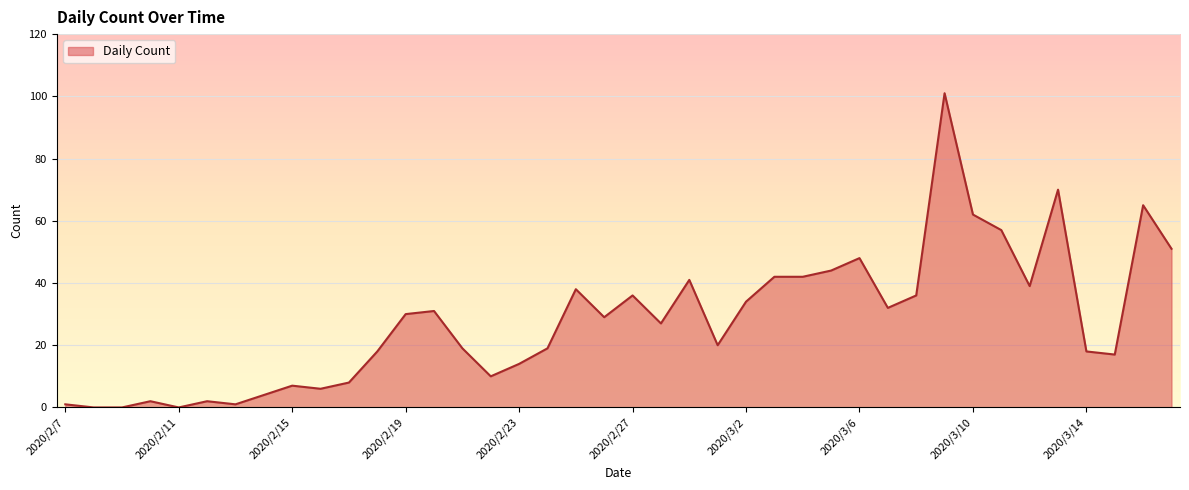

What is the difference between the maximum and minimum values?

101